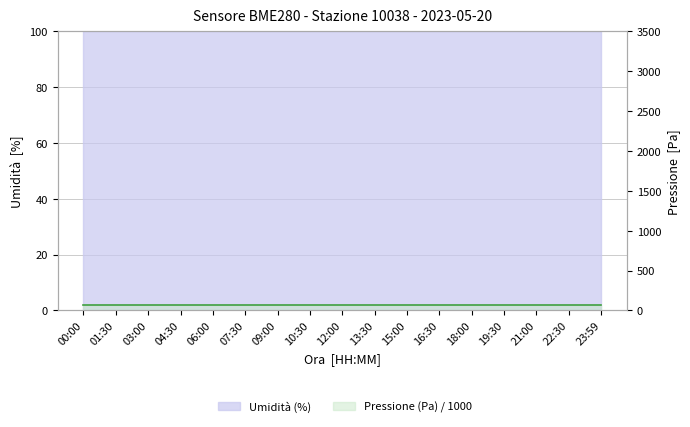

What is the average value of the Pressione (Pa) / 1000 series?

67.9